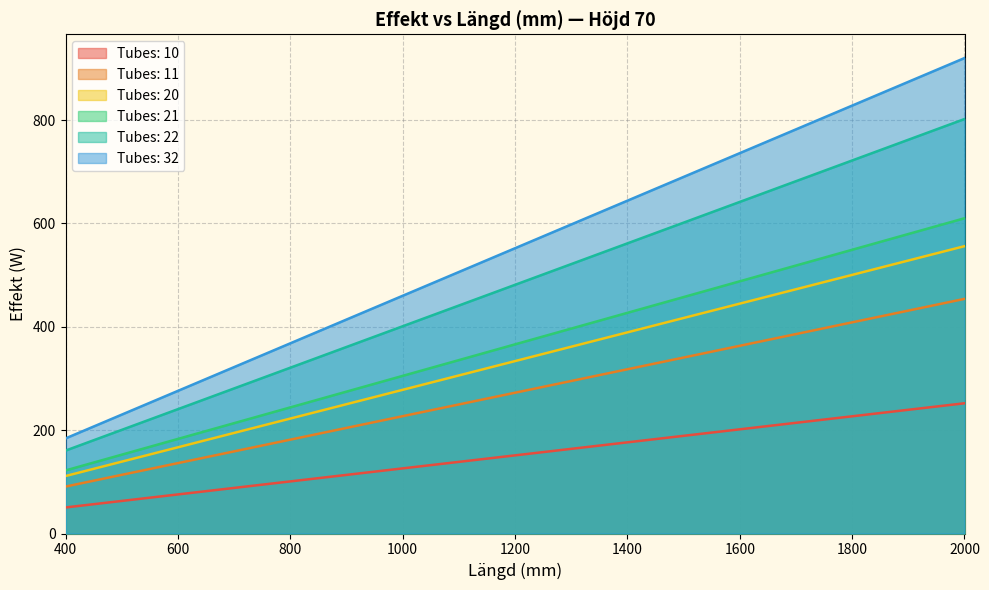

What is the smallest value displayed?

50.4